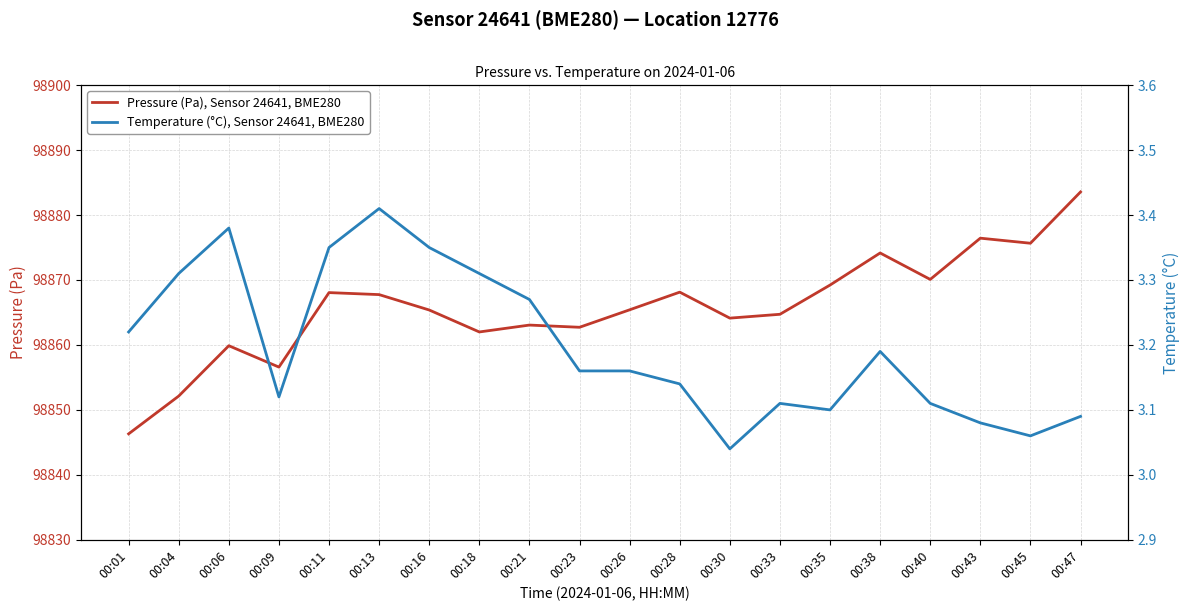

Rank the series by their maximum value, from highest to lowest.

Pressure (Pa), Sensor 24641, BME280, Temperature (°C), Sensor 24641, BME280